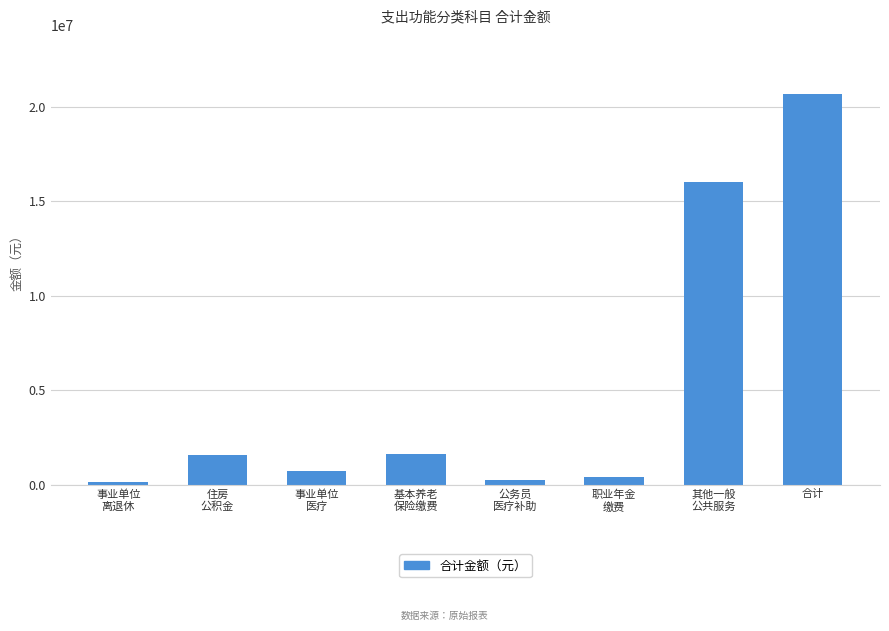

What is the maximum value shown in the chart?

20707659.4